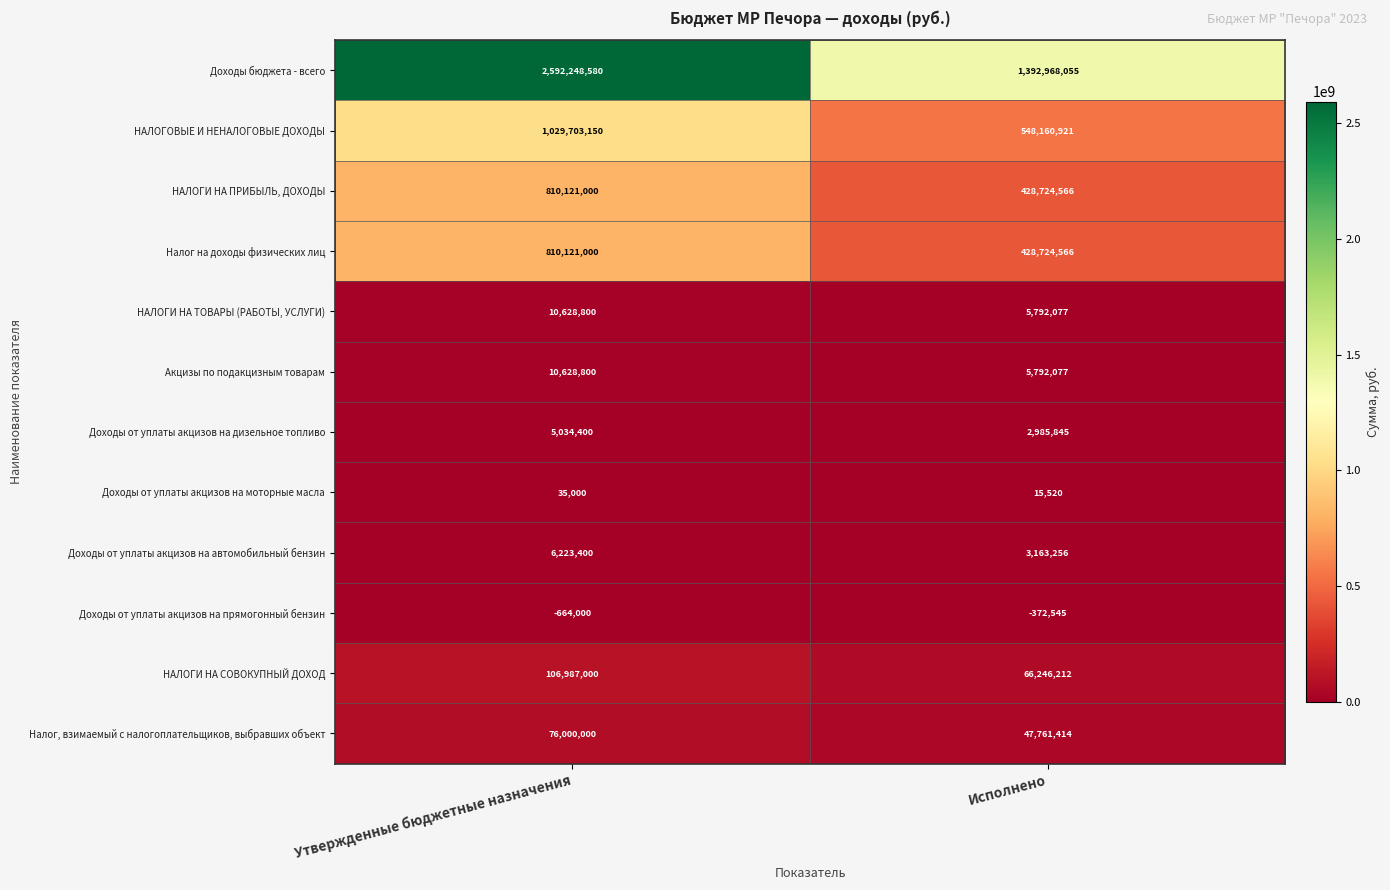

How many data points does each series have?

2